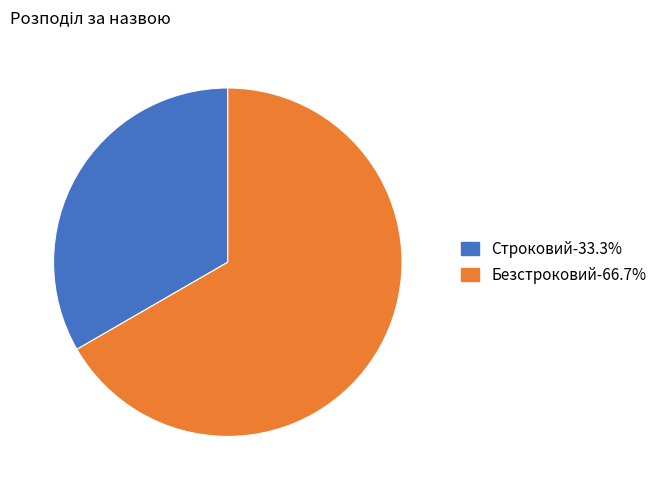

Which category accounts for the majority?

Безстроковий